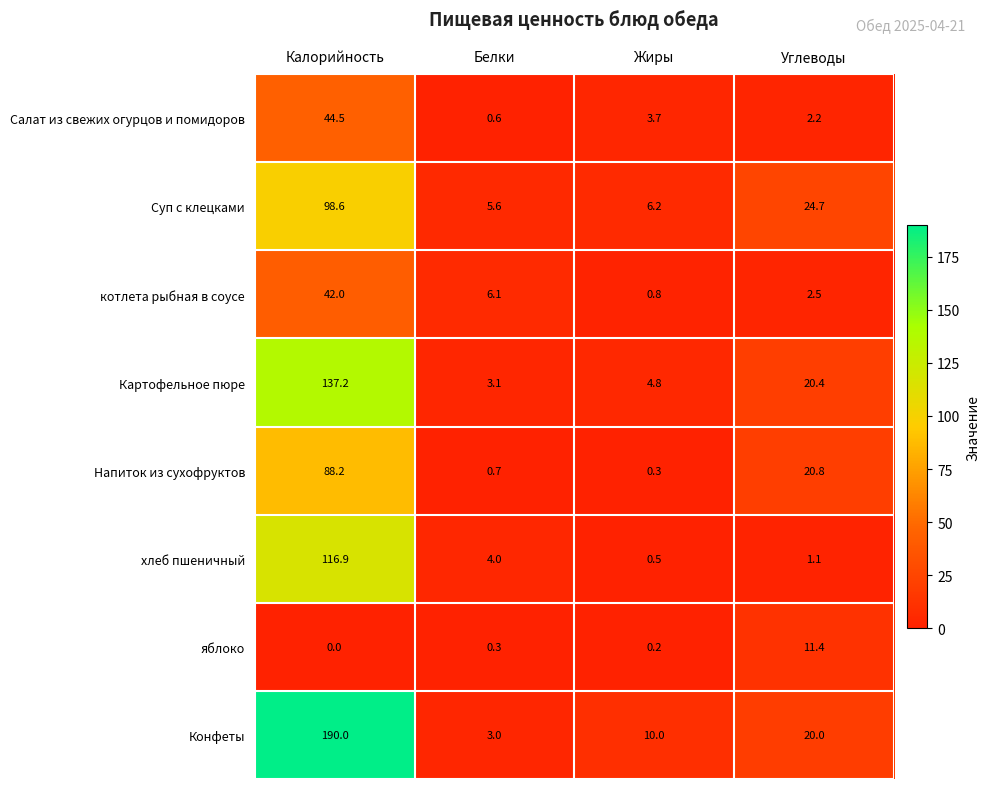

True or false: яблоко has a value of -7.8 at Калорийность.

False